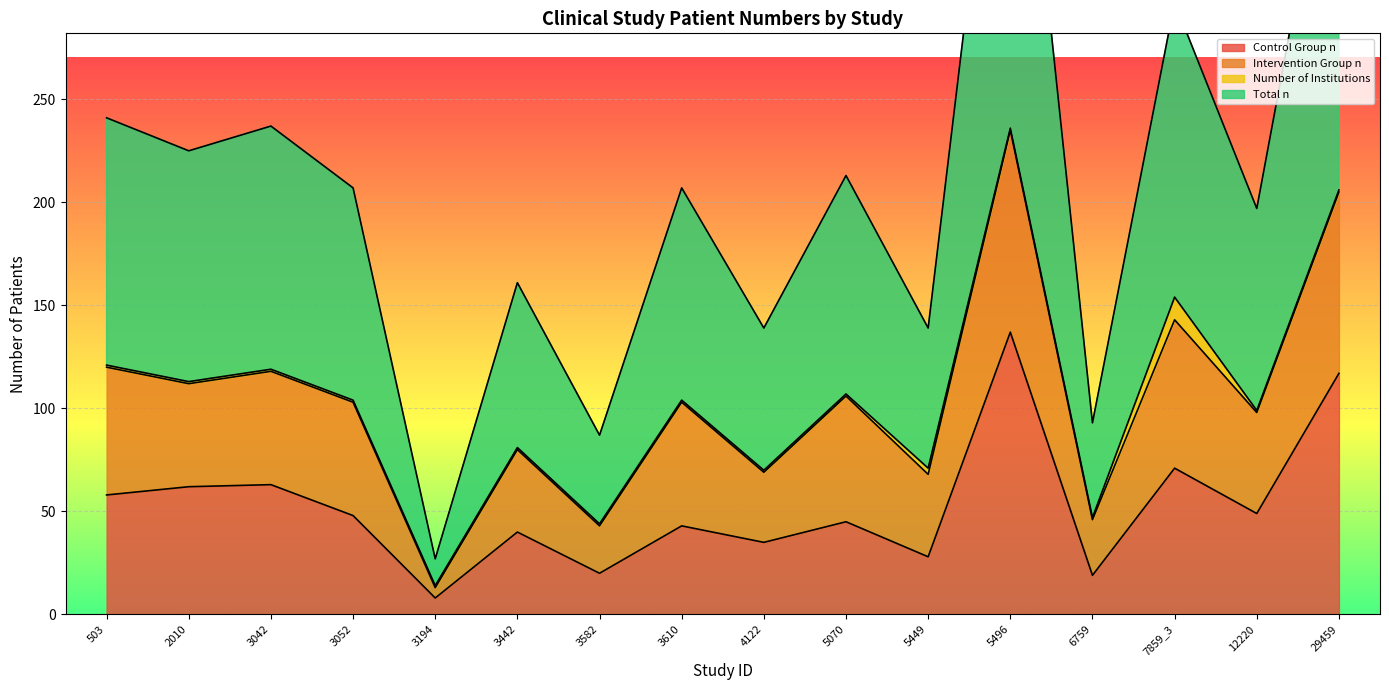

Is it true that Control Group n equals 45 at 5070?

True